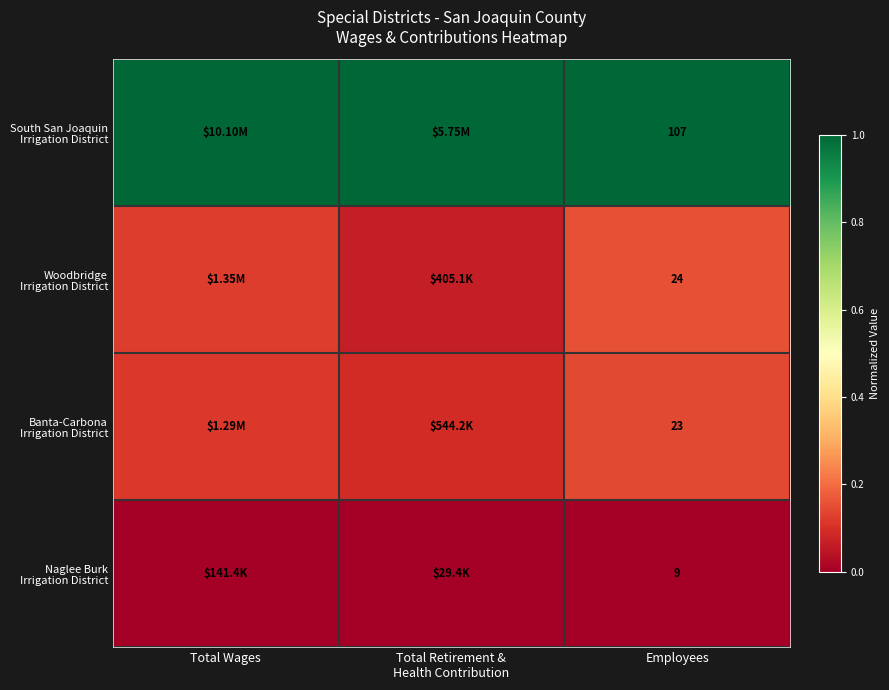

How many Banta-Carbona Irrigation District values are between 0 and 1?

3